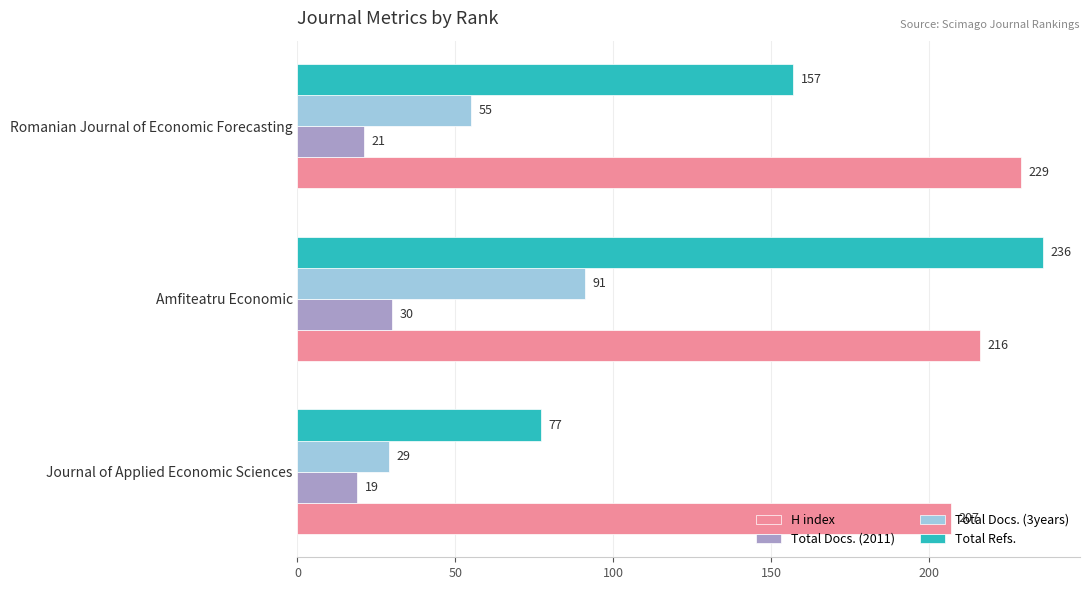

True or false: Total Docs. (3years) has a value of 55 at Romanian Journal of Economic Forecasting.

True